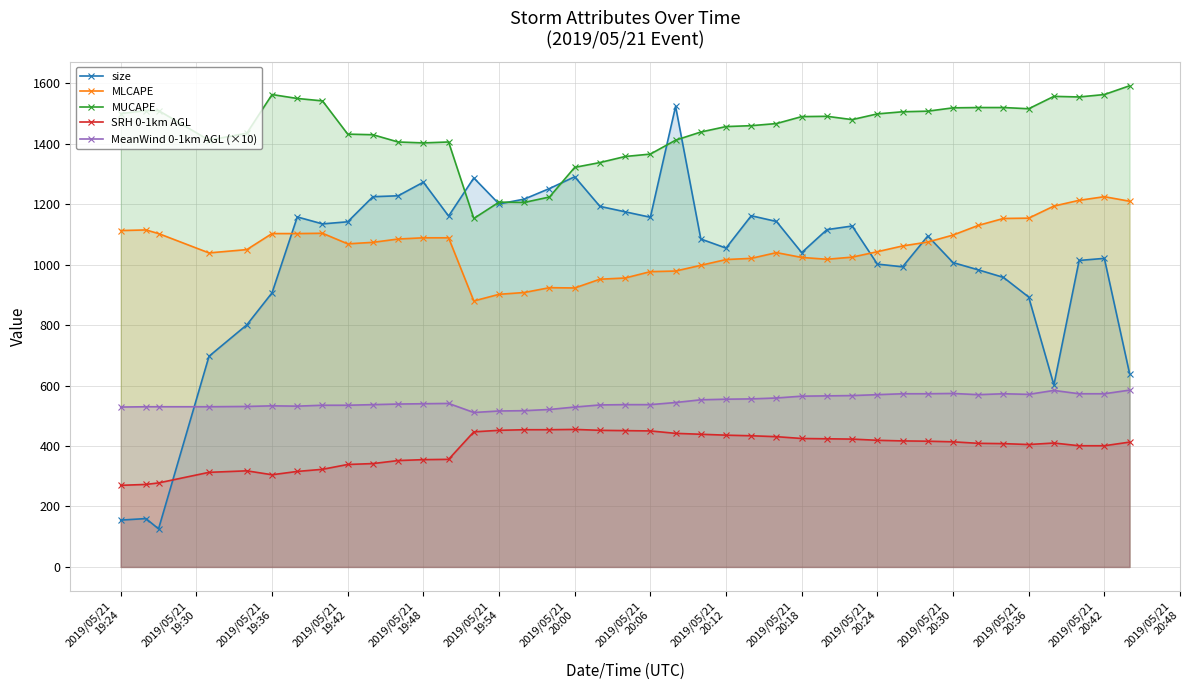

Which series has the largest range (max minus min)?

size